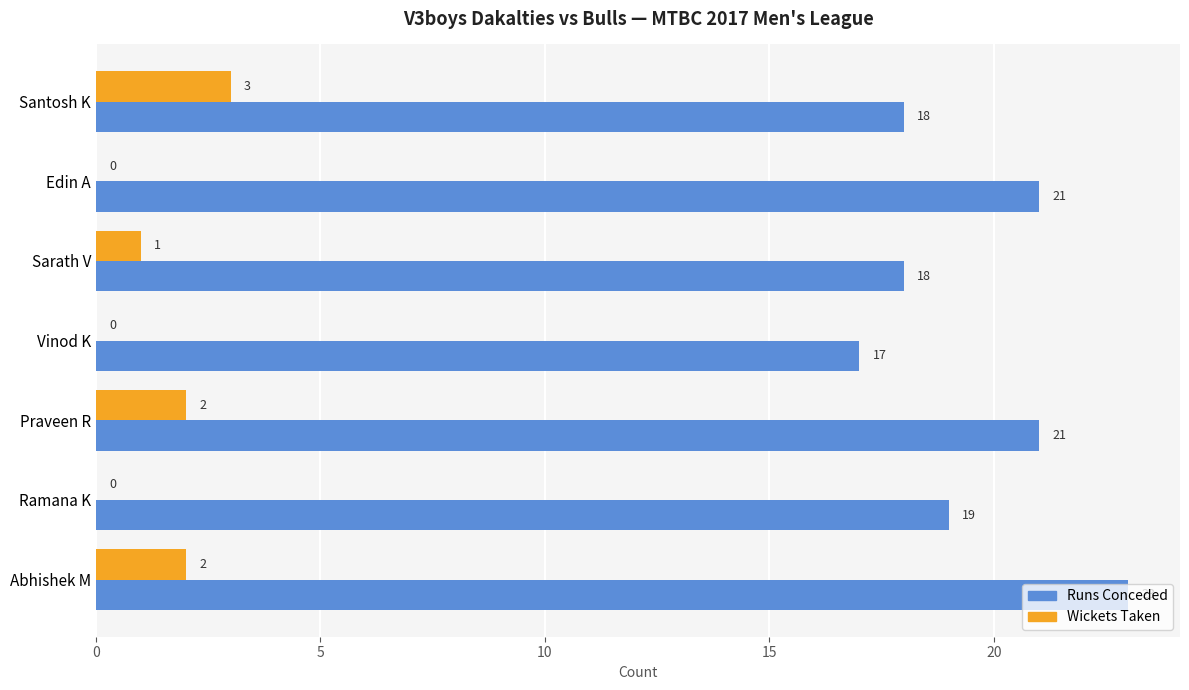

How many Runs Conceded values are between 18 and 21?

5